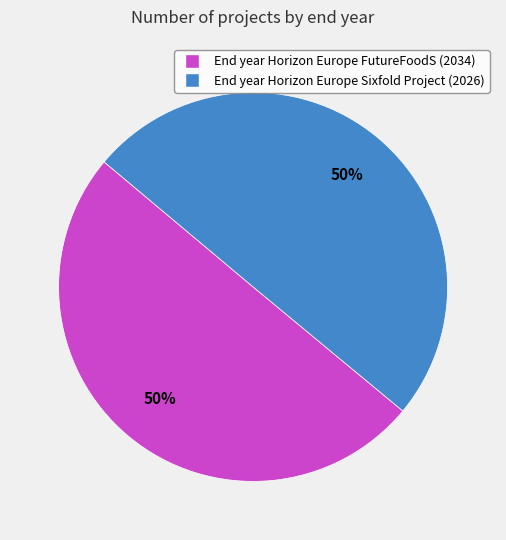

To the nearest percent, what is the average slice percentage?

50%